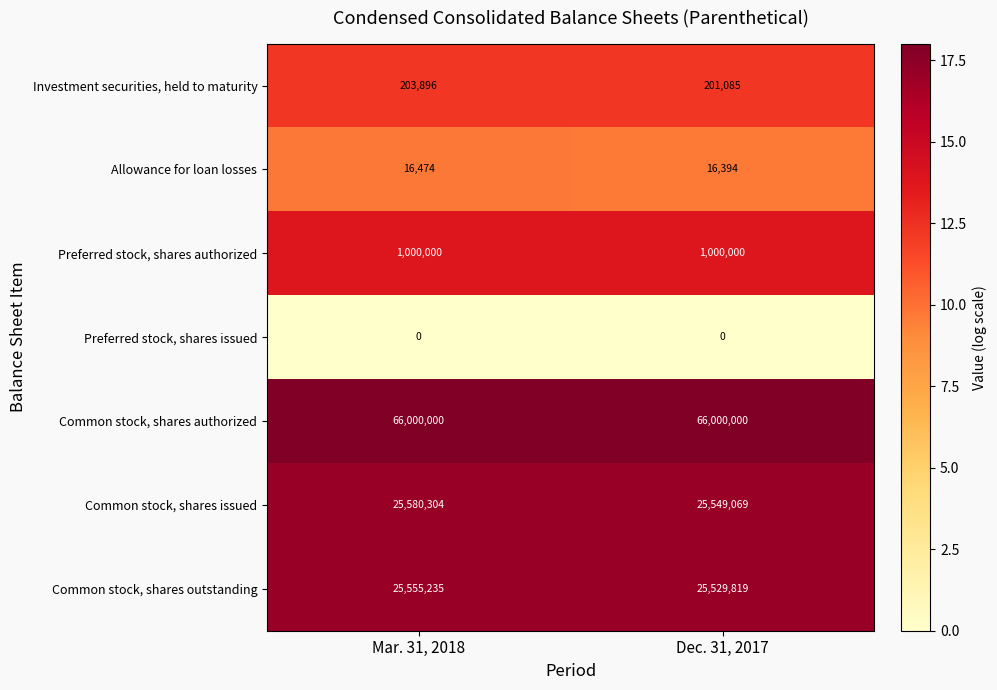

At how many categories does at least one series exceed 12?

2